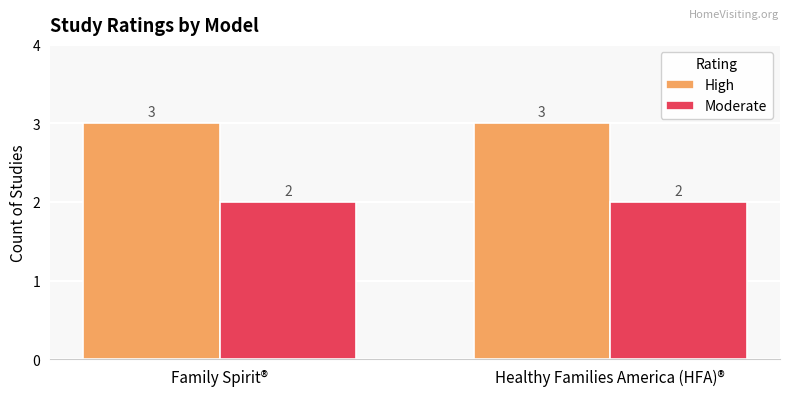

What position from the right is Family Spirit®?

2